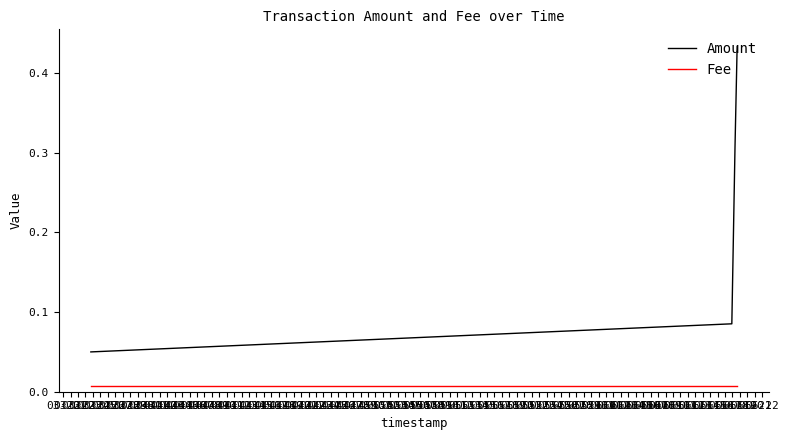

Which series has the largest total across all categories?

Amount